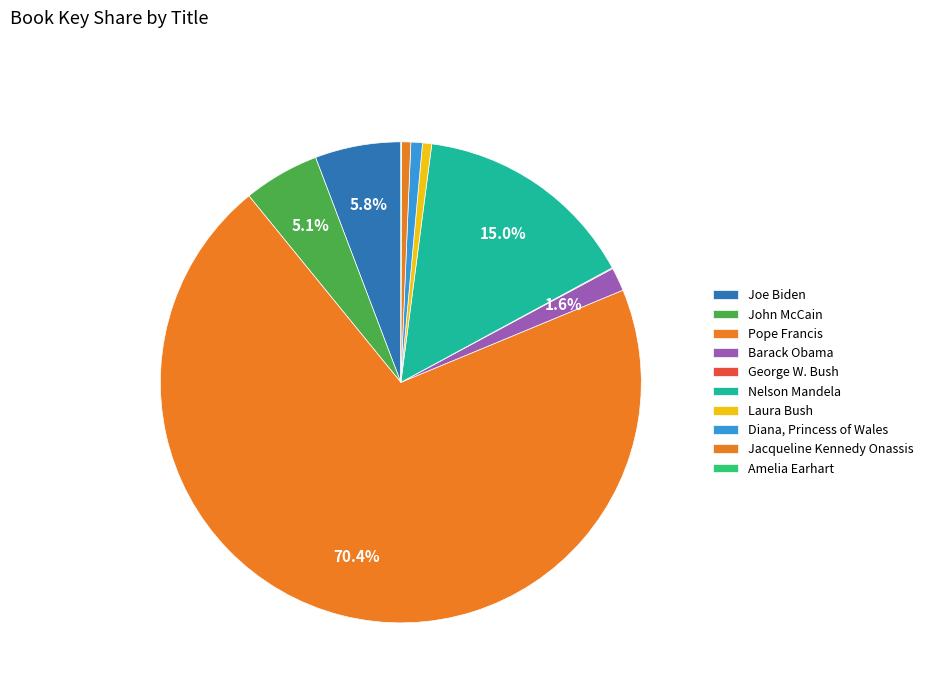

What is the smallest slice in the pie chart?

Amelia Earhart